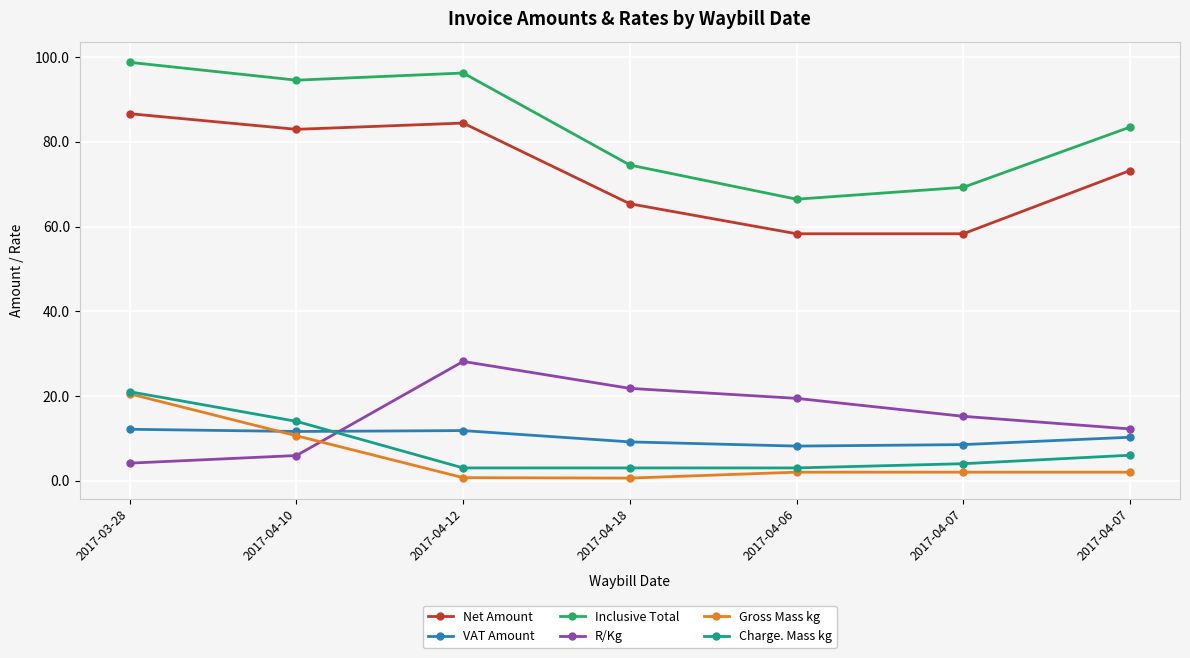

Does the chart have visible grid lines?

Yes